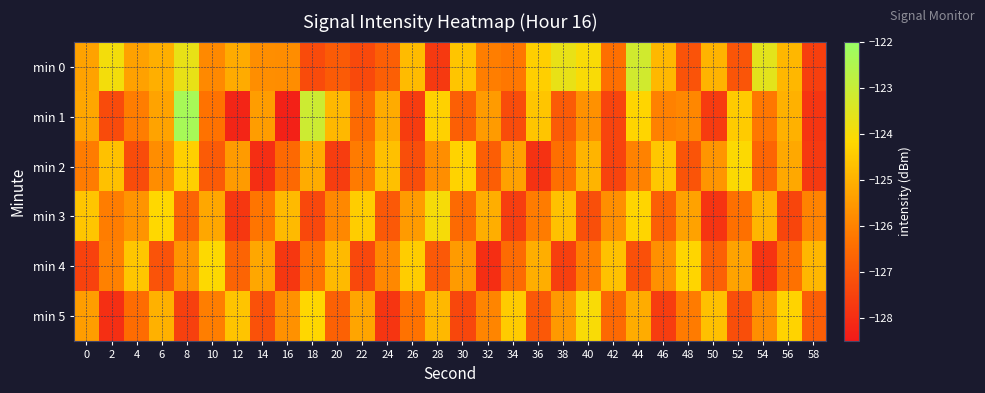

What is the minimum value shown in the chart?

-128.3